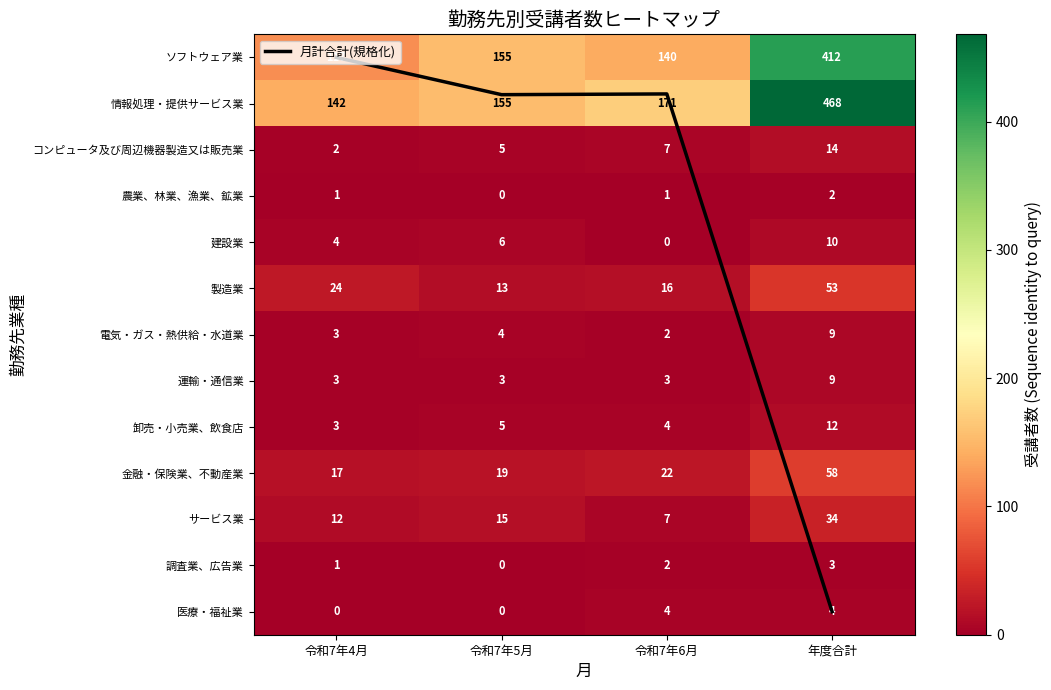

What is the difference between the maximum and second lowest values in the 農業、林業、漁業、鉱業 series?

1.0